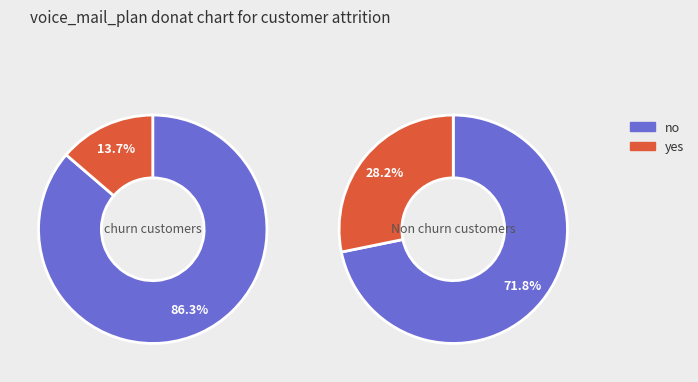

Which series has the largest range (max minus min)?

no